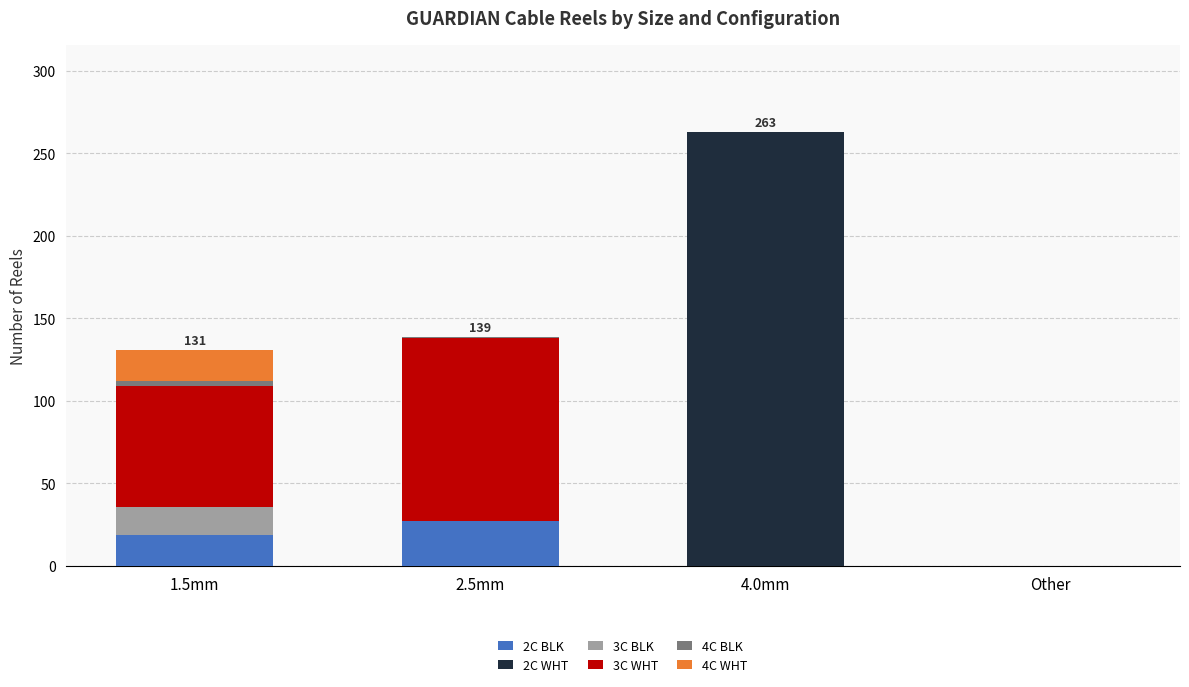

At which category is the sum across all series the highest?

4.0mm